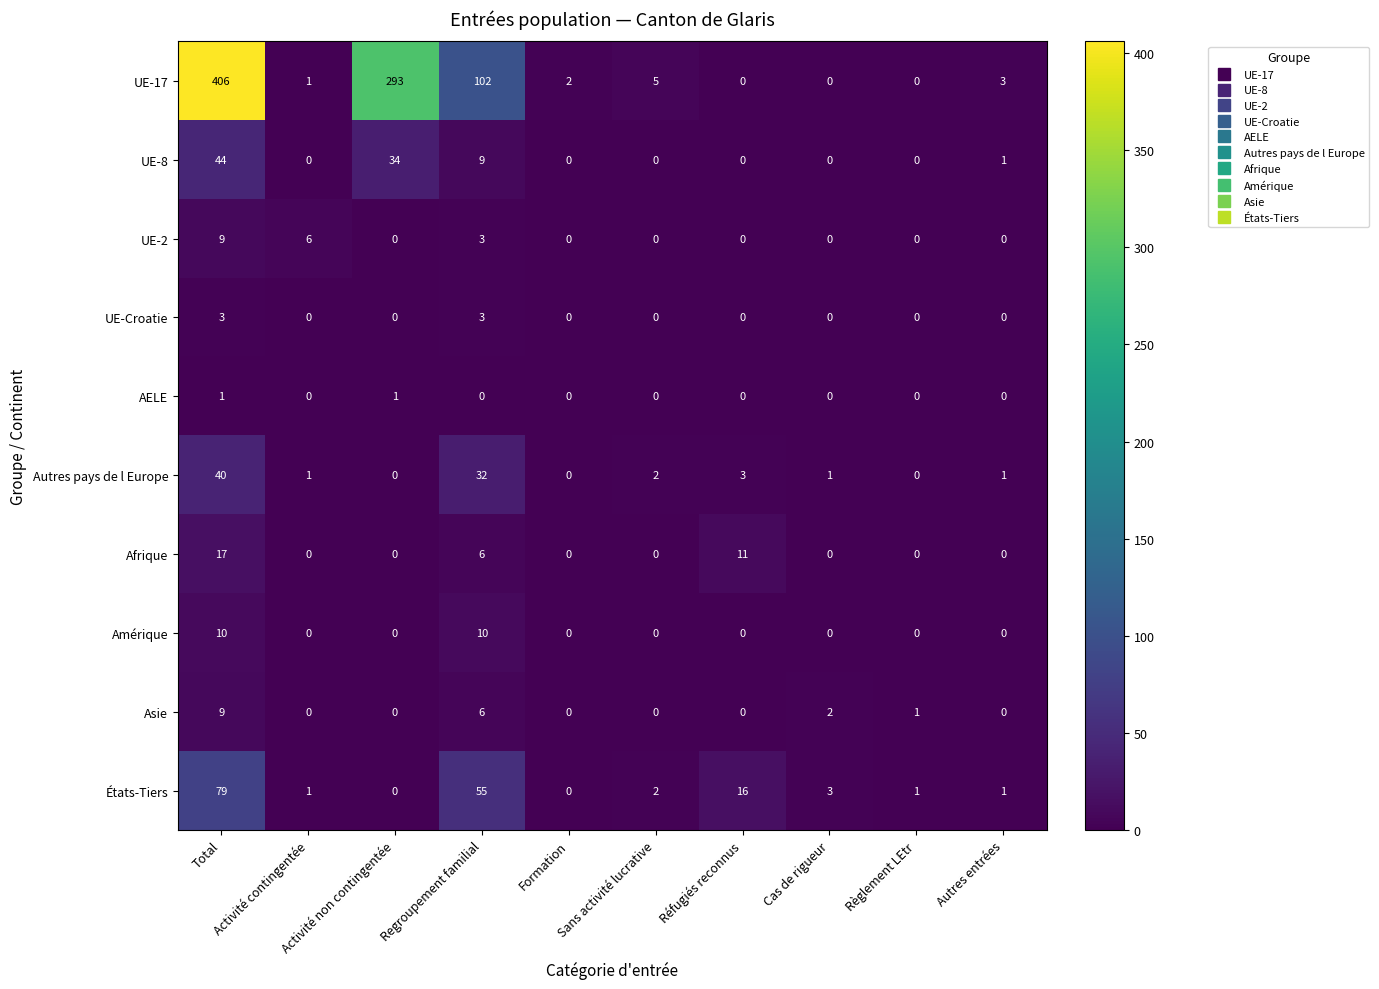

What is the difference between the maximum and minimum values in the UE-2 series?

9